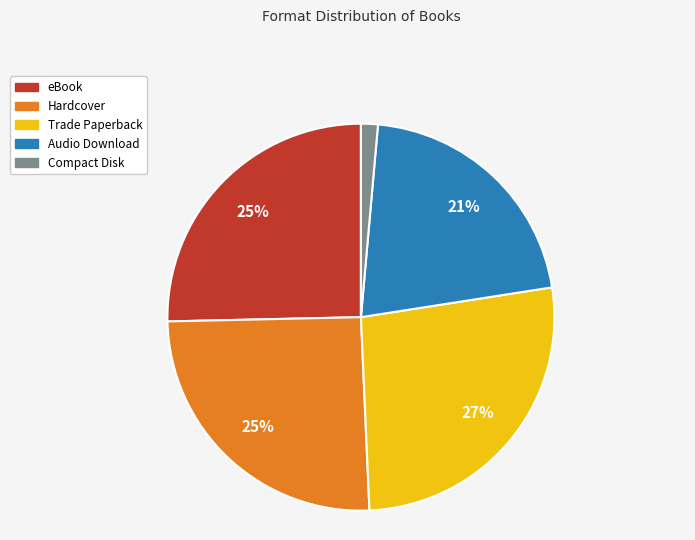

Is it true that Compact Disk is 1% of the pie?

True